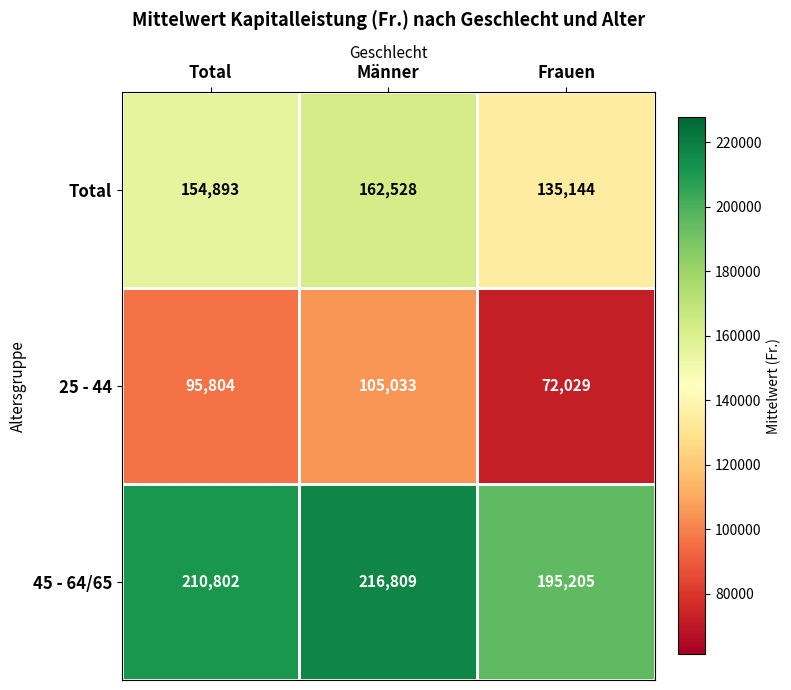

The value of Total at Frauen is 135144. True or false?

True